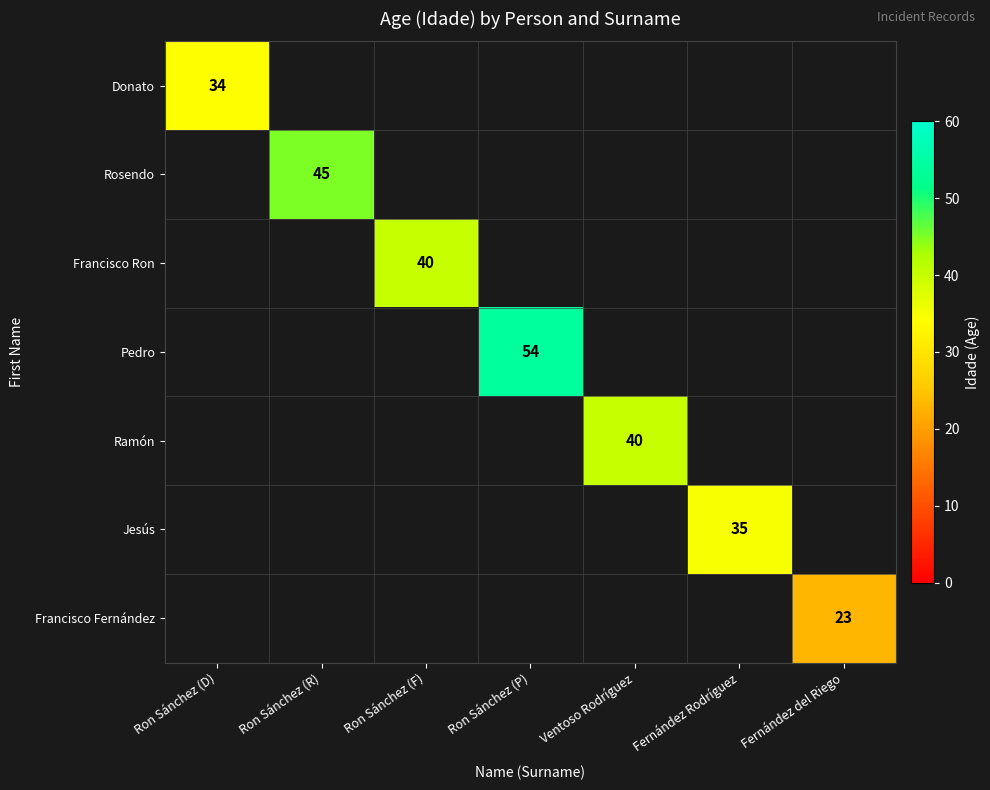

How many series are shown in this chart?

7